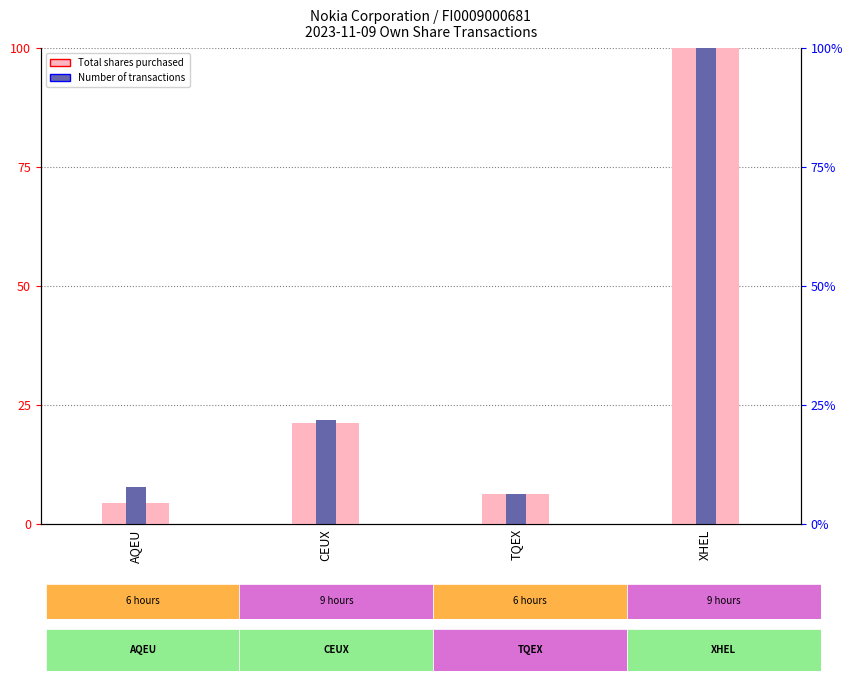

Rank the series by their maximum value, from highest to lowest.

Total shares purchased, Number of transactions